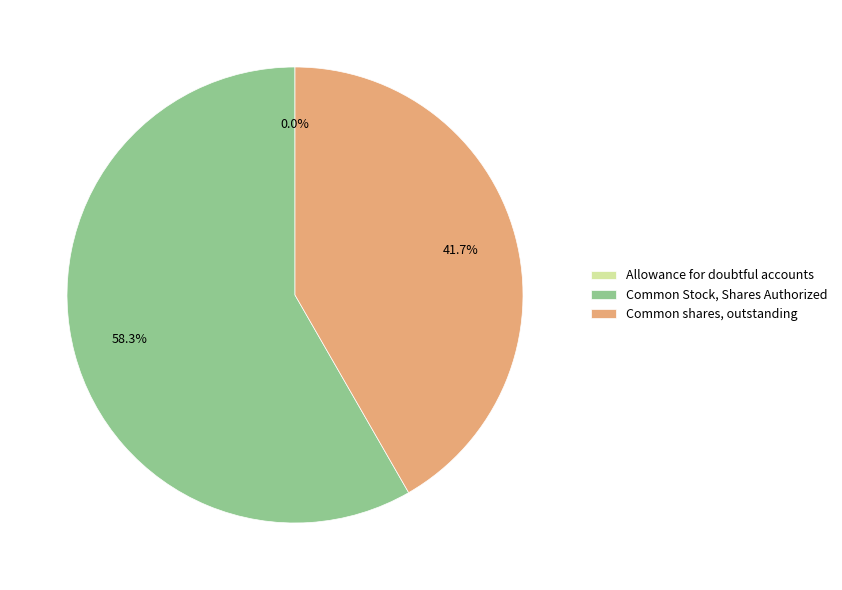

What is the majority slice?

Common Stock, Shares Authorized